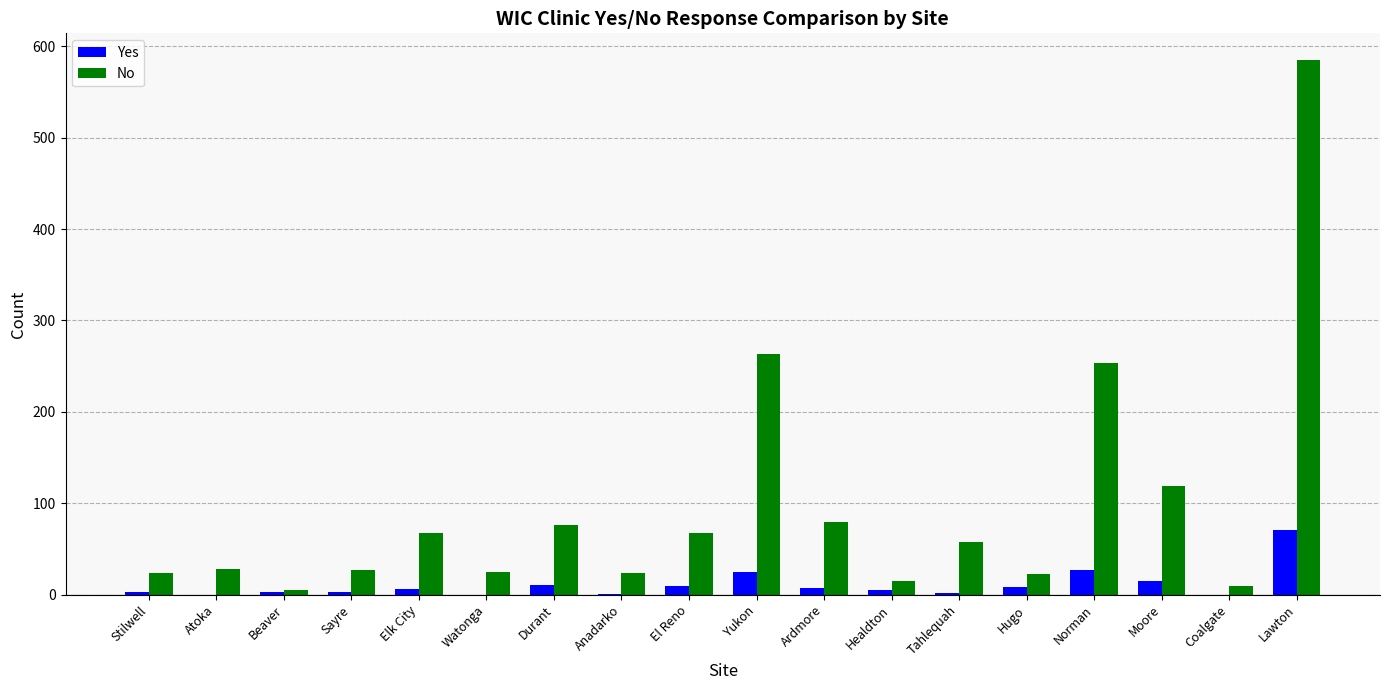

At which label is No closest to 295?

Yukon